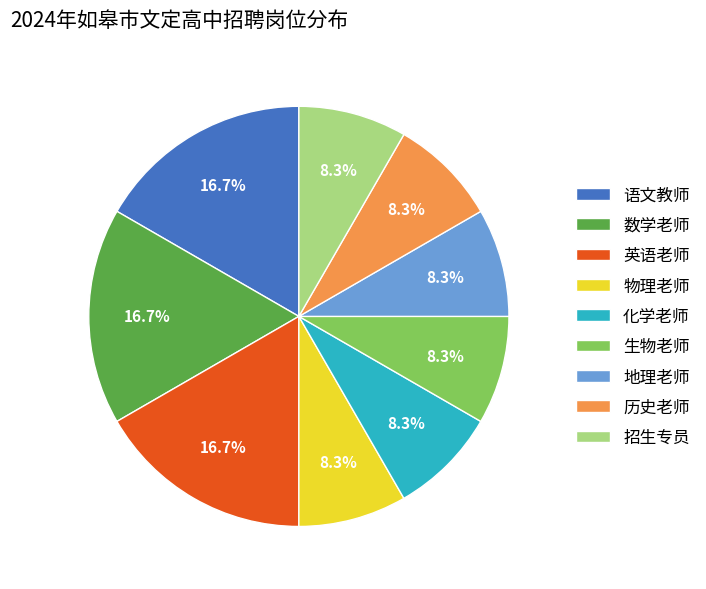

What percentage is the 数学老师 slice, to the nearest percent?

17%